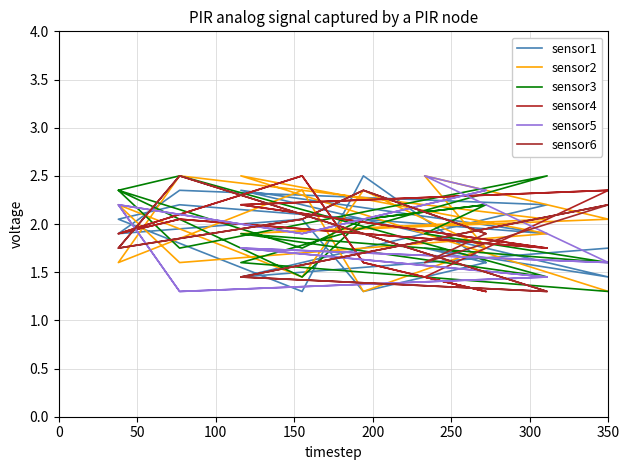

Between 300 and 16, which series saw the biggest shift?

sensor6